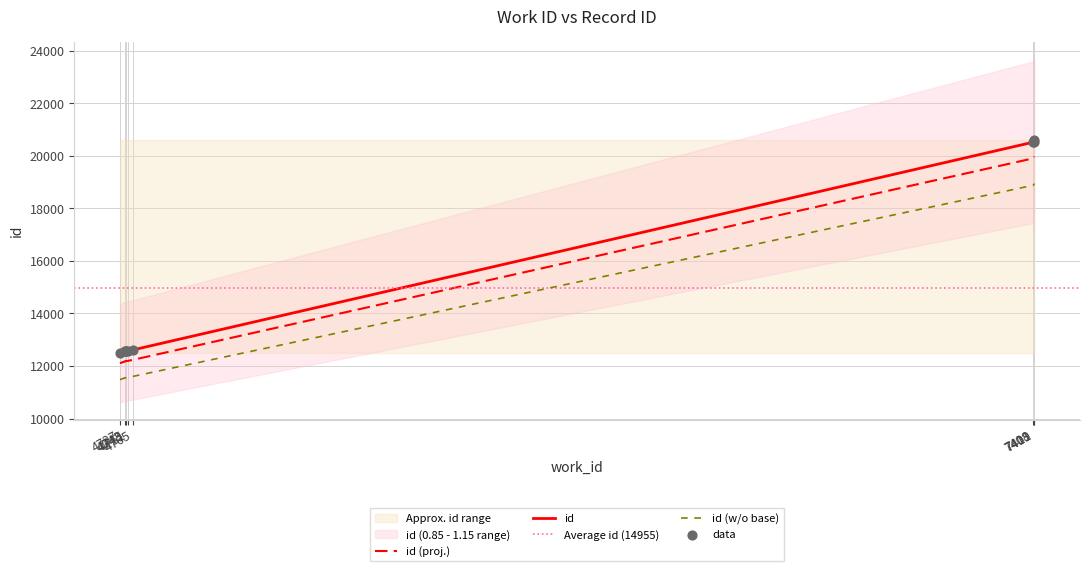

What is the change in value from 4727 to 4743?

+78